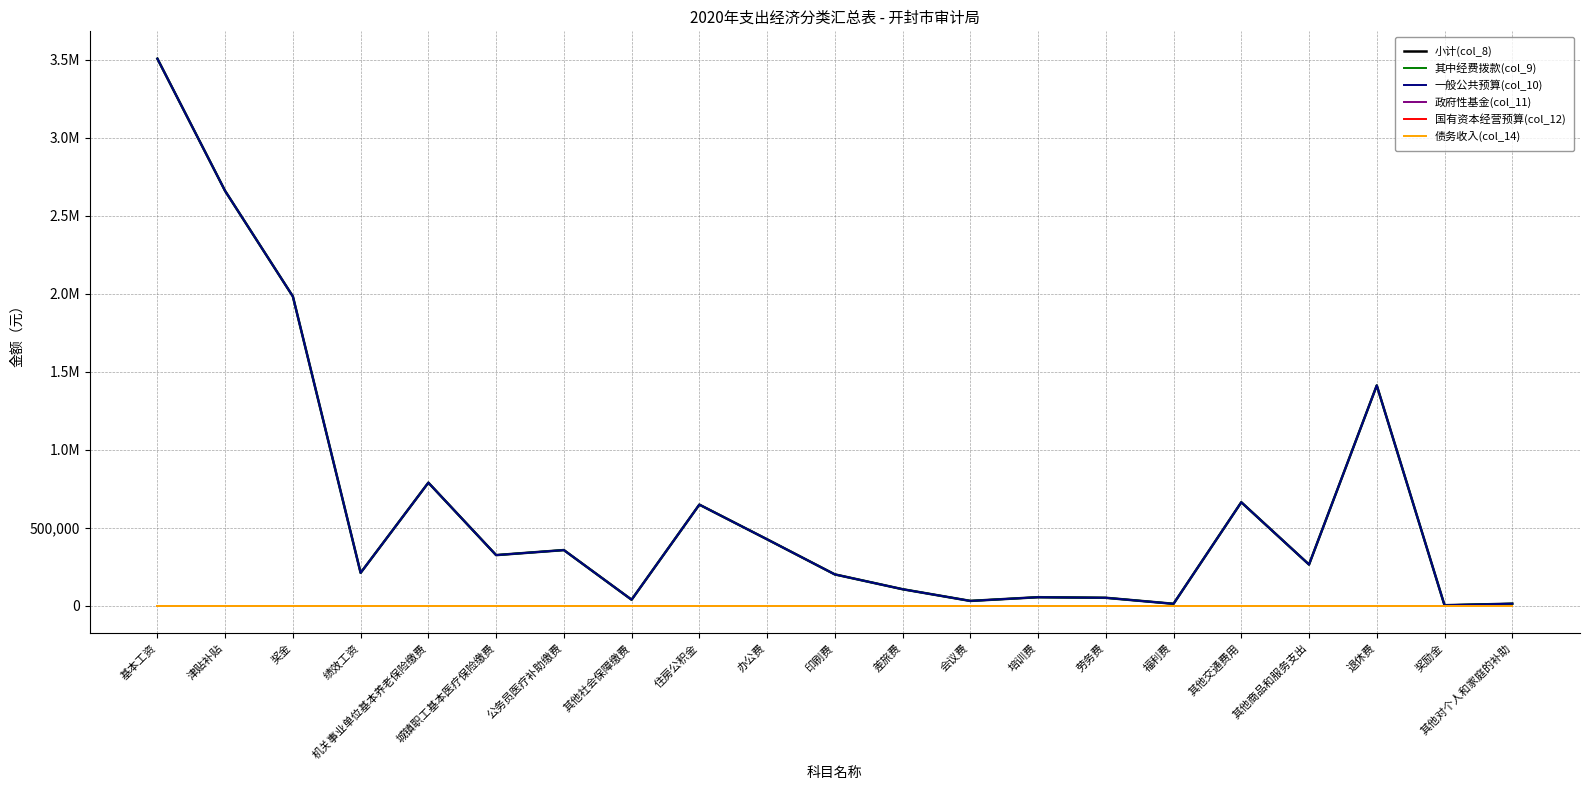

Reading left to right, what are all the values shown in this chart?

小计(col_8): 基本工资=3506304.0	津贴补贴=2658218.0	奖金=1981991.0	绩效工资=209988.0	机关事业单位基本养老保险缴费=788121.6	城镇职工基本医疗保险缴费=323683.2	公务员医疗补助缴费=355984.1	其他社会保障缴费=37763.0	住房公积金=647366.4	办公费=425000.0	印刷费=200000.0	差旅费=105000.0	会议费=30000.0	培训费=53850.0	劳务费=50000.0	福利费=11550.0	其他交通费用=662600.0	其他商品和服务支出=263200.0	退休费=1411388.6	奖励金=2400.0	其他对个人和家庭的补助=12180.0
其中经费拨款(col_9): 基本工资=3506304.0	津贴补贴=2658218.0	奖金=1981991.0	绩效工资=209988.0	机关事业单位基本养老保险缴费=788121.6	城镇职工基本医疗保险缴费=323683.2	公务员医疗补助缴费=355984.1	其他社会保障缴费=37763.0	住房公积金=647366.4	办公费=425000.0	印刷费=200000.0	差旅费=105000.0	会议费=30000.0	培训费=53850.0	劳务费=50000.0	福利费=11550.0	其他交通费用=662600.0	其他商品和服务支出=263200.0	退休费=1411388.6	奖励金=2400.0	其他对个人和家庭的补助=12180.0
一般公共预算(col_10): 基本工资=3506304.0	津贴补贴=2658218.0	奖金=1981991.0	绩效工资=209988.0	机关事业单位基本养老保险缴费=788121.6	城镇职工基本医疗保险缴费=323683.2	公务员医疗补助缴费=355984.1	其他社会保障缴费=37763.0	住房公积金=647366.4	办公费=425000.0	印刷费=200000.0	差旅费=105000.0	会议费=30000.0	培训费=53850.0	劳务费=50000.0	福利费=11550.0	其他交通费用=662600.0	其他商品和服务支出=263200.0	退休费=1411388.6	奖励金=2400.0	其他对个人和家庭的补助=12180.0
政府性基金(col_11): 基本工资=0.0	津贴补贴=0.0	奖金=0.0	绩效工资=0.0	机关事业单位基本养老保险缴费=0.0	城镇职工基本医疗保险缴费=0.0	公务员医疗补助缴费=0.0	其他社会保障缴费=0.0	住房公积金=0.0	办公费=0.0	印刷费=0.0	差旅费=0.0	会议费=0.0	培训费=0.0	劳务费=0.0	福利费=0.0	其他交通费用=0.0	其他商品和服务支出=0.0	退休费=0.0	奖励金=0.0	其他对个人和家庭的补助=0.0
国有资本经营预算(col_12): 基本工资=0.0	津贴补贴=0.0	奖金=0.0	绩效工资=0.0	机关事业单位基本养老保险缴费=0.0	城镇职工基本医疗保险缴费=0.0	公务员医疗补助缴费=0.0	其他社会保障缴费=0.0	住房公积金=0.0	办公费=0.0	印刷费=0.0	差旅费=0.0	会议费=0.0	培训费=0.0	劳务费=0.0	福利费=0.0	其他交通费用=0.0	其他商品和服务支出=0.0	退休费=0.0	奖励金=0.0	其他对个人和家庭的补助=0.0
债务收入(col_14): 基本工资=0.0	津贴补贴=0.0	奖金=0.0	绩效工资=0.0	机关事业单位基本养老保险缴费=0.0	城镇职工基本医疗保险缴费=0.0	公务员医疗补助缴费=0.0	其他社会保障缴费=0.0	住房公积金=0.0	办公费=0.0	印刷费=0.0	差旅费=0.0	会议费=0.0	培训费=0.0	劳务费=0.0	福利费=0.0	其他交通费用=0.0	其他商品和服务支出=0.0	退休费=0.0	奖励金=0.0	其他对个人和家庭的补助=0.0